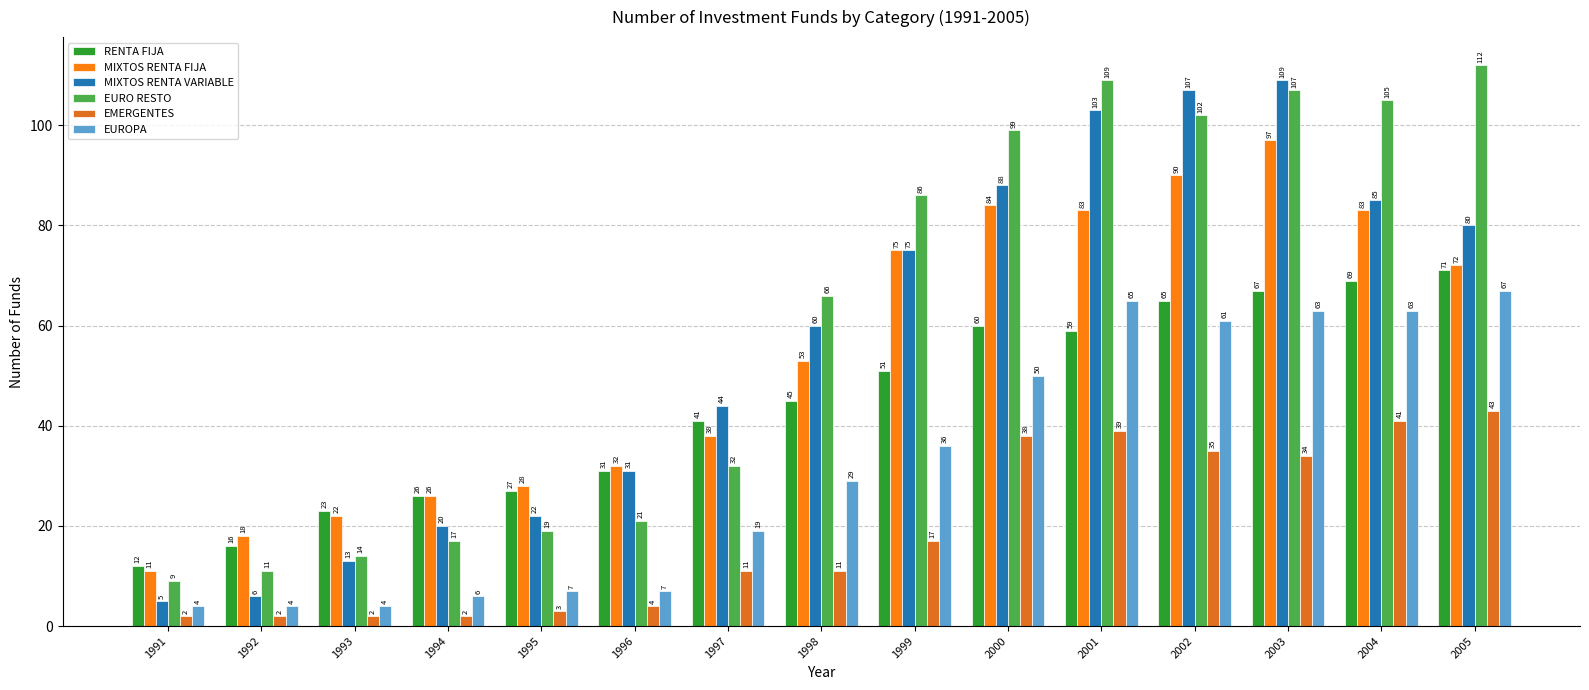

Between 1994 and 2004, which series saw the biggest shift?

EURO RESTO